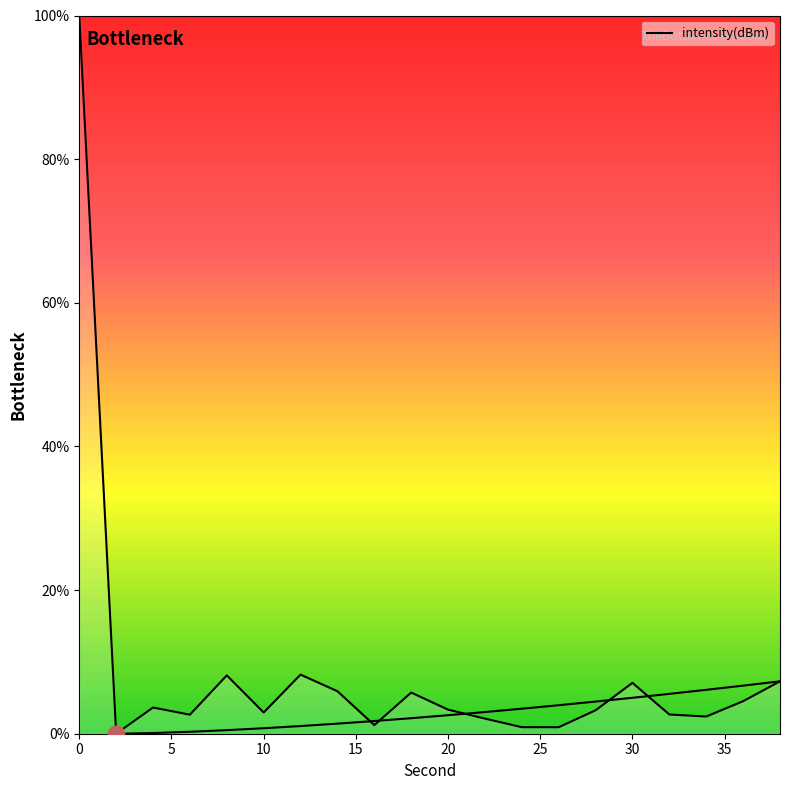

Rank the categories by value from highest to lowest.

0, 12, 8, 38, 30, 14, 18, 36, 4, 20, 28, 10, 32, 6, 34, 22, 16, 24, 26, 2